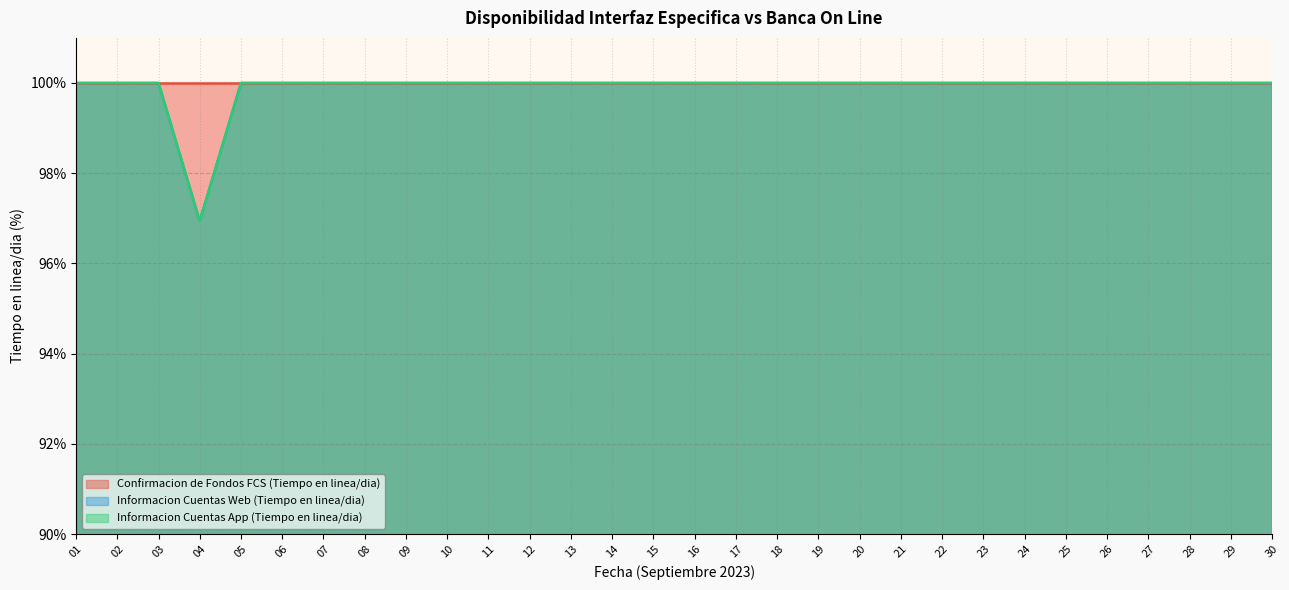

Where is Informacion Cuentas App (Tiempo en linea/dia) nearest to the value 98?

04